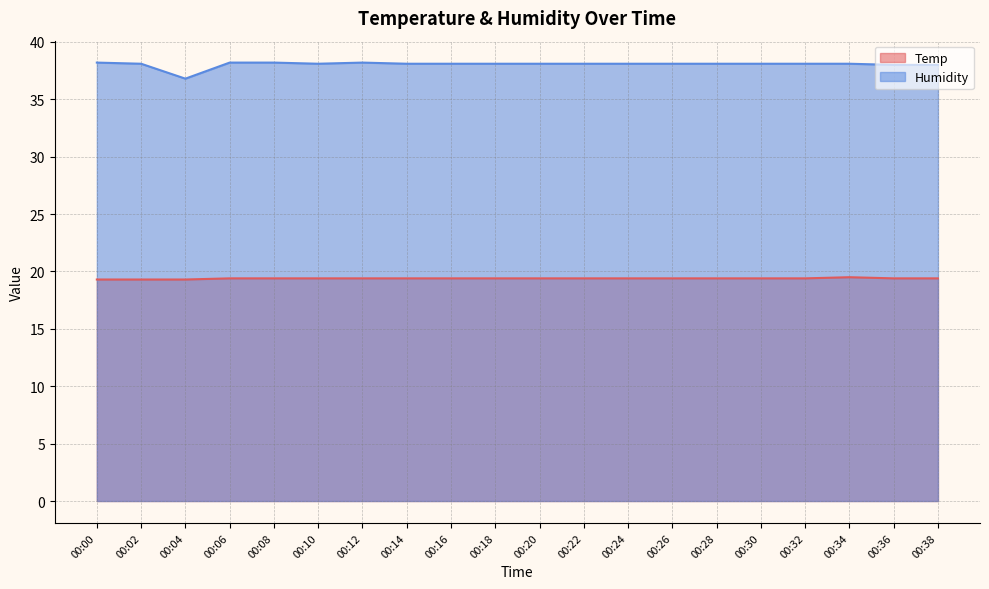

Which has a higher value, 00:02 or 00:16?

00:16